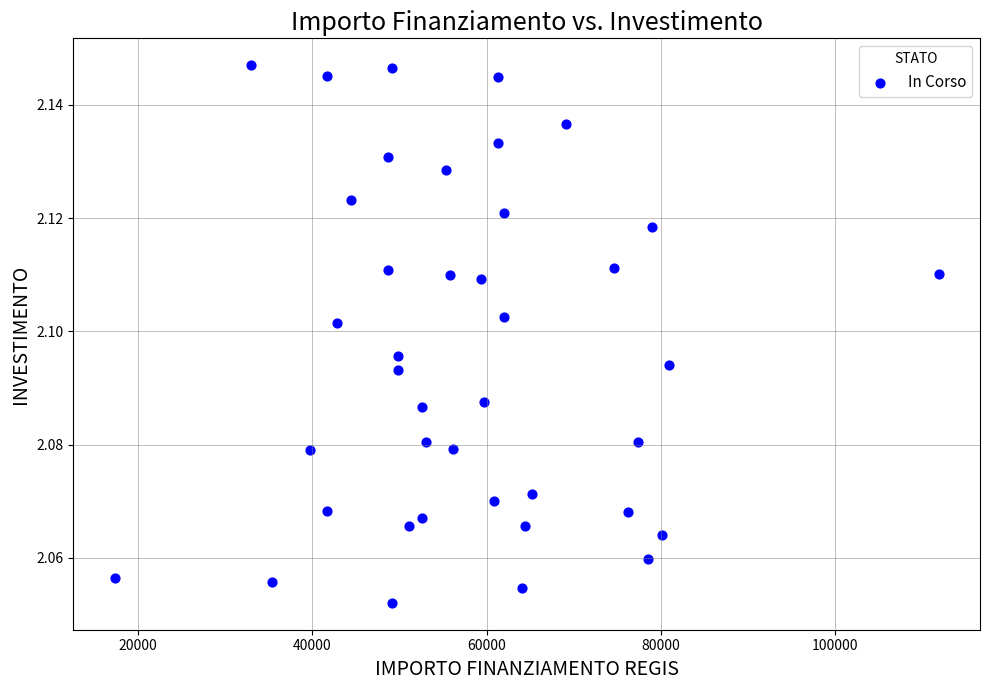

What is the range of X values (max minus min)?

94665.7